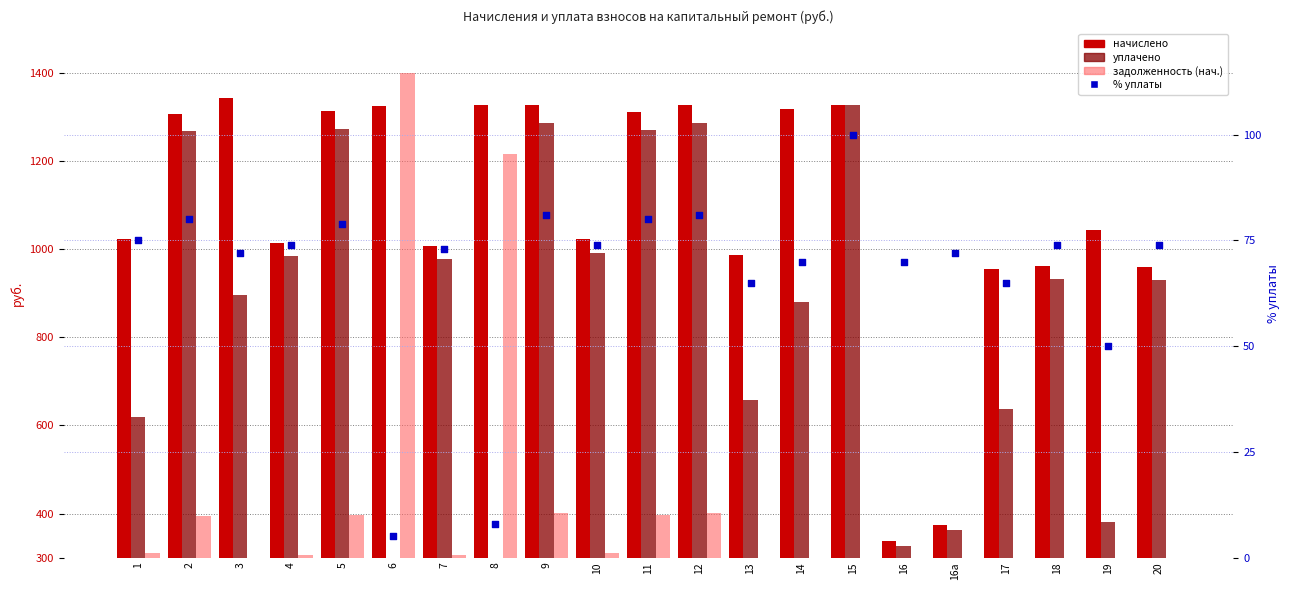

Which series has the widest spread of Y values?

задолженность (нач.)